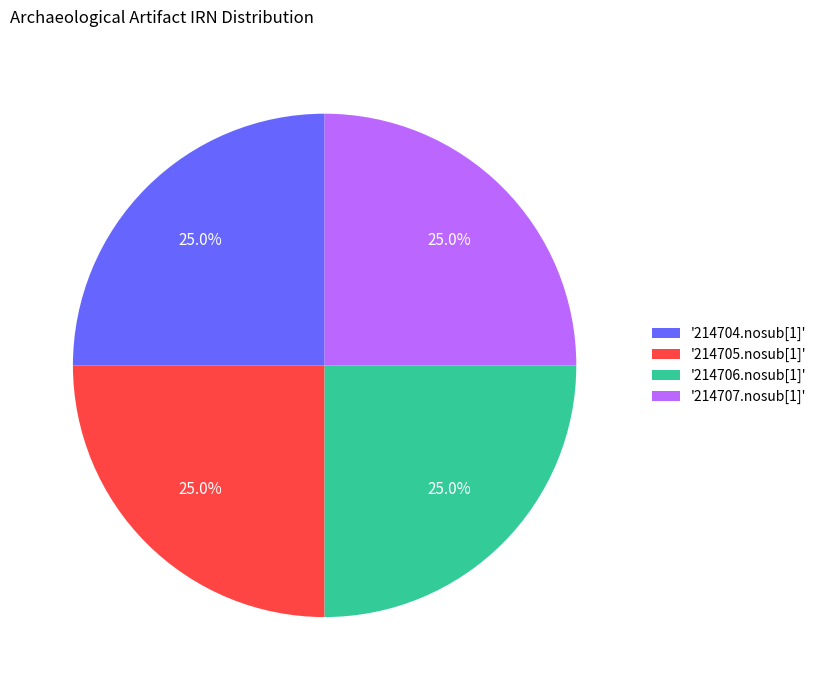

Approximately how many times larger is the value at '214705.nosub[1]' compared to '214706.nosub[1]'?

1.0